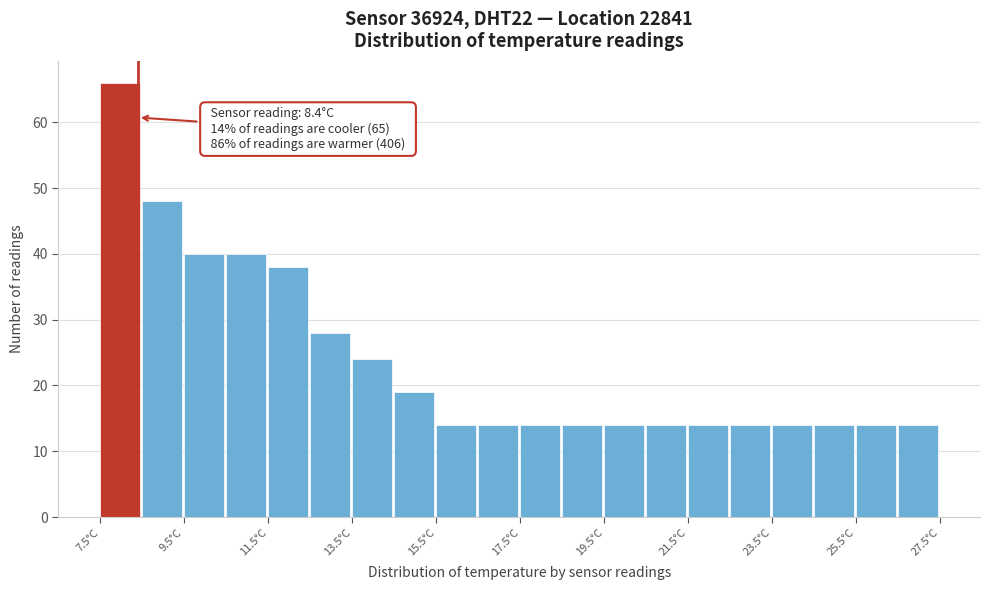

Which range on the x-axis has the tallest bar?

7.5 to 8.5